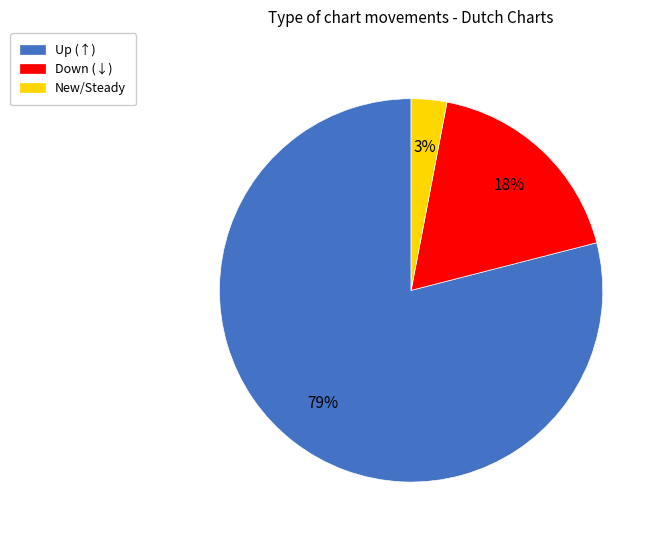

To the nearest percent, what is the difference between the largest and smallest slice percentages?

76%